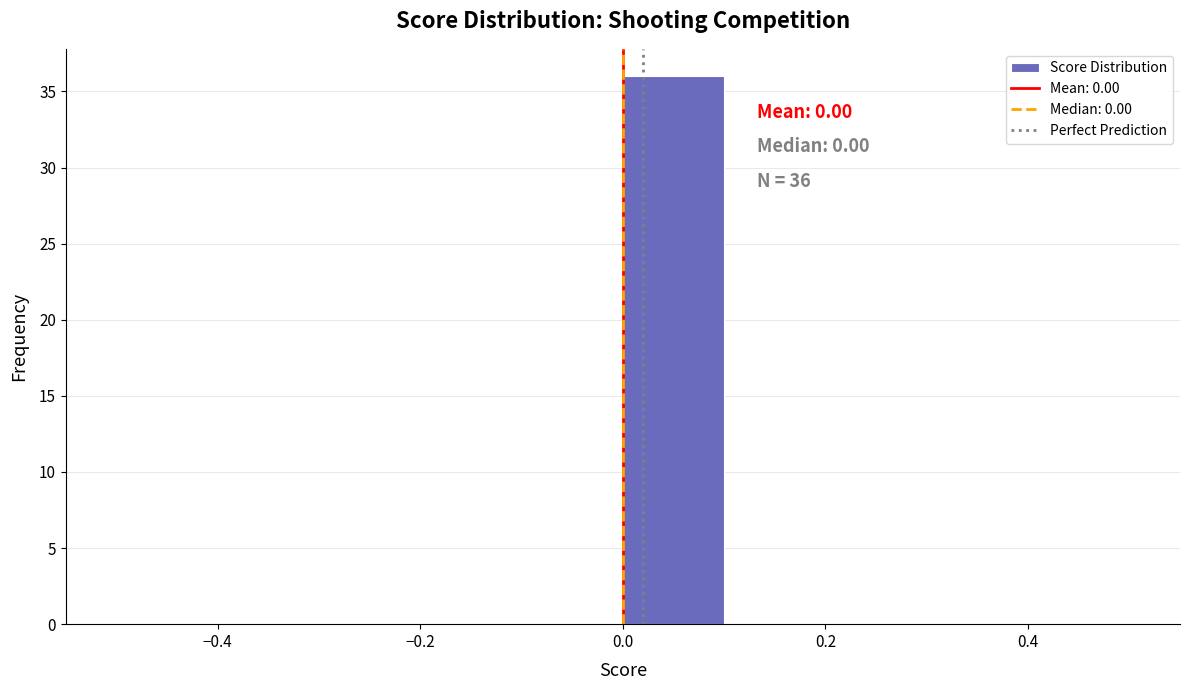

Which range on the x-axis has the tallest bar?

0.0 to 0.1